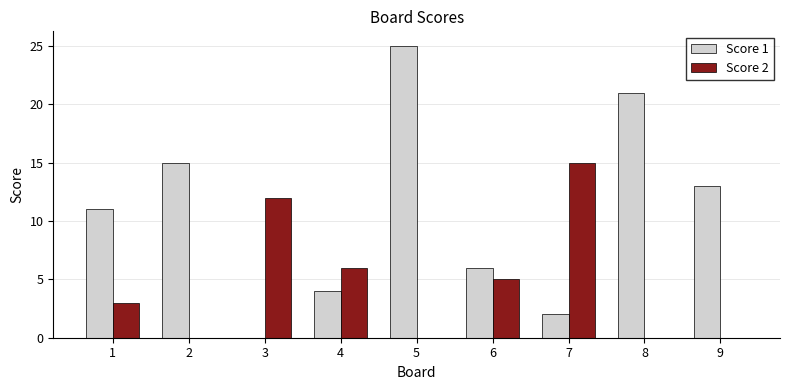

Which series has the largest total across all categories?

Score 1